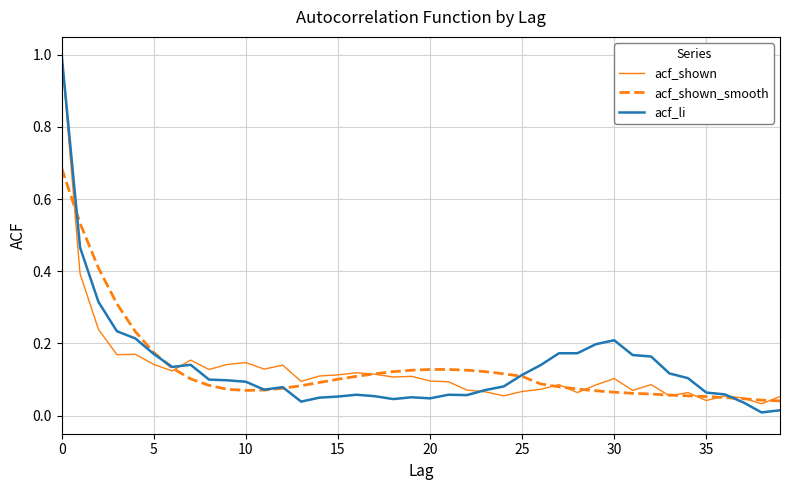

In acf_shown, how many points are lower than both neighbors (excluding endpoints)?

12